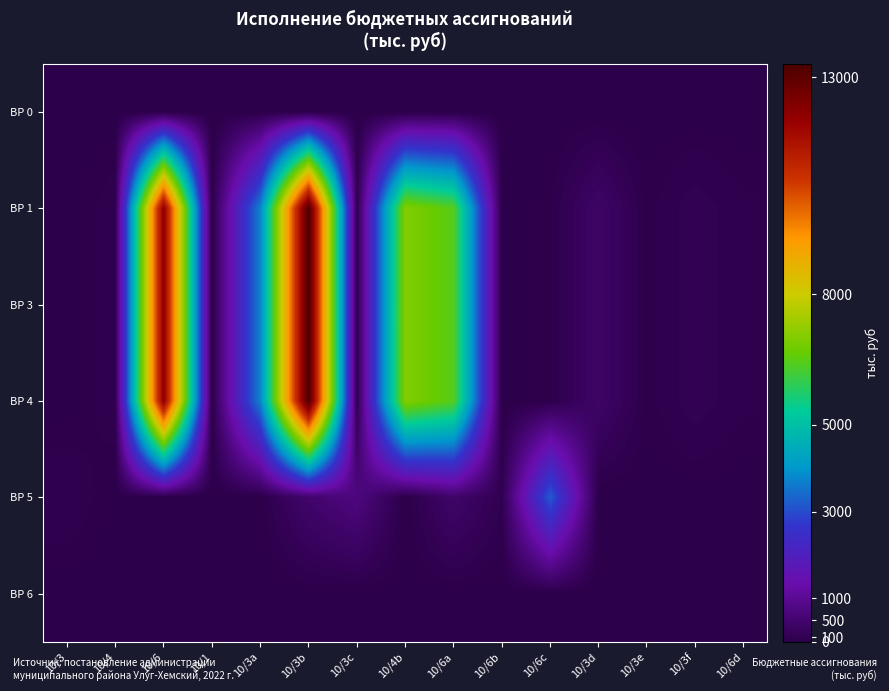

Reading left to right, list all the values displayed in this chart.

ВР 0: 10/3=0.0	10/4=0.0	10/6=0.0	10/1=0.0	10/3a=0.0	10/3b=0.0	10/3c=0.0	10/4b=0.0	10/6a=0.0	10/6b=0.0	10/6c=0.0	10/3d=0.0	10/3e=0.0	10/3f=0.0	10/6d=0.0
ВР 1: 10/3=0.0	10/4=86.6	10/6=12141.5	10/1=4.2	10/3a=3706.7	10/3b=13305.1	10/3c=68.6	10/4b=7027.6	10/6a=6421.2	10/6b=0.3	10/6c=36.4	10/3d=395.8	10/3e=30.0	10/3f=143.0	10/6d=61.3
ВР 3: 10/3=0.0	10/4=86.6	10/6=12141.5	10/1=4.2	10/3a=3706.7	10/3b=13305.1	10/3c=68.6	10/4b=7027.6	10/6a=6421.2	10/6b=0.3	10/6c=36.4	10/3d=395.8	10/3e=30.0	10/3f=143.0	10/6d=61.3
ВР 4: 10/3=0.0	10/4=86.6	10/6=12141.5	10/1=4.2	10/3a=3706.7	10/3b=13305.1	10/3c=68.6	10/4b=7027.6	10/6a=6421.2	10/6b=0.3	10/6c=36.4	10/3d=395.8	10/3e=30.0	10/3f=143.0	10/6d=61.3
ВР 5: 10/3=104.0	10/4=10.0	10/6=7.5	10/1=4.0	10/3a=4.0	10/3b=462.0	10/3c=728.8	10/4b=5.4	10/6a=430.5	10/6b=98.2	10/6c=3187.5	10/3d=0.0	10/3e=0.0	10/3f=0.0	10/6d=0.0
ВР 6: 10/3=0.0	10/4=0.0	10/6=0.0	10/1=0.0	10/3a=0.0	10/3b=0.0	10/3c=0.0	10/4b=0.0	10/6a=0.0	10/6b=0.0	10/6c=0.0	10/3d=0.0	10/3e=0.0	10/3f=0.0	10/6d=0.0